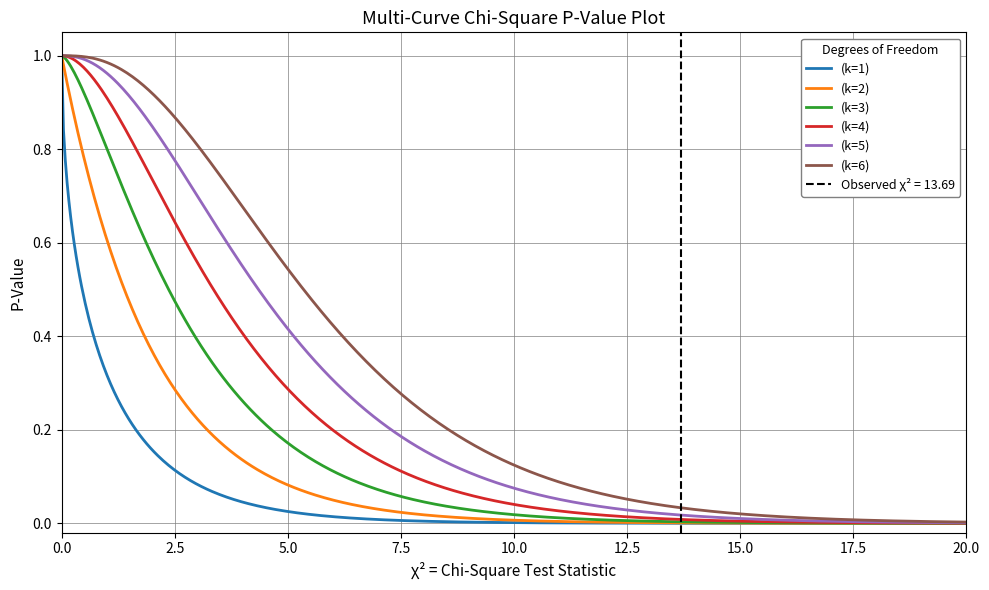

Does the chart have visible grid lines?

Yes